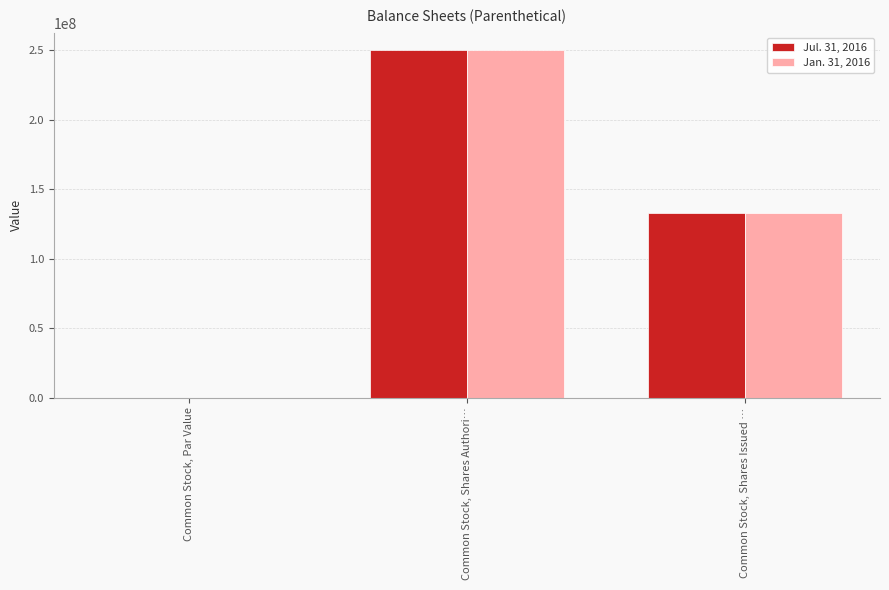

Where is Jul. 31, 2016 nearest to the value 125000000?

Common Stock, Shares Issued …